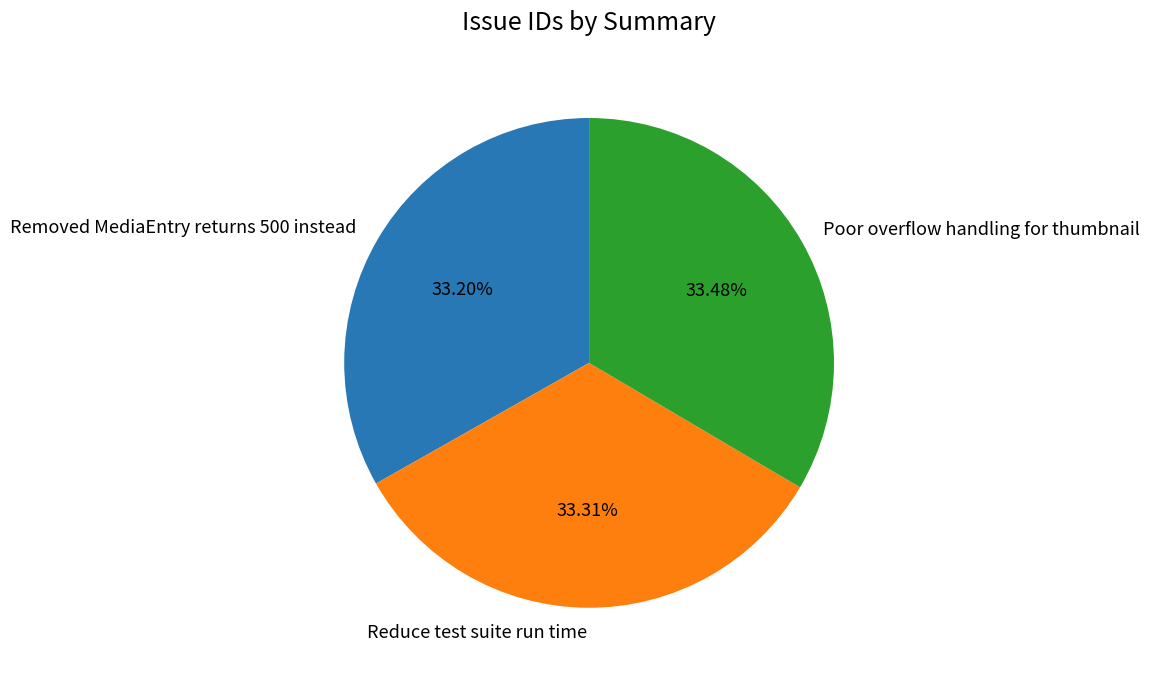

What percentage do Poor overflow handling for thumbnail and Removed MediaEntry returns 500 instead together represent?

66.7%